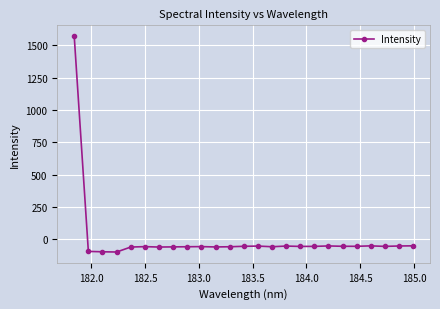

What is the value of the 3rd point from the left?

-97.8